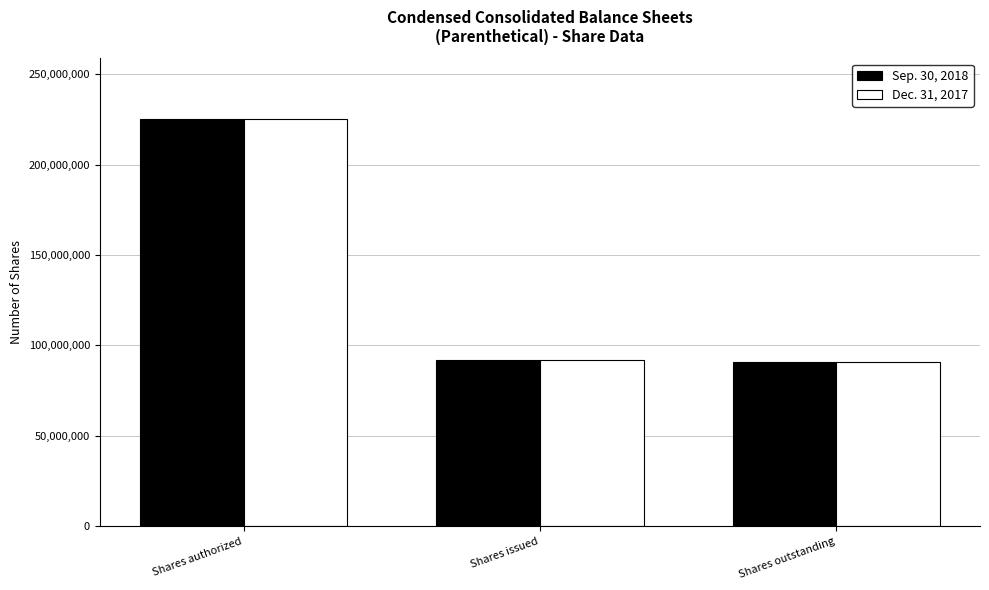

What is the value of the Dec. 31, 2017 bar at the 1st from the left?

225000000